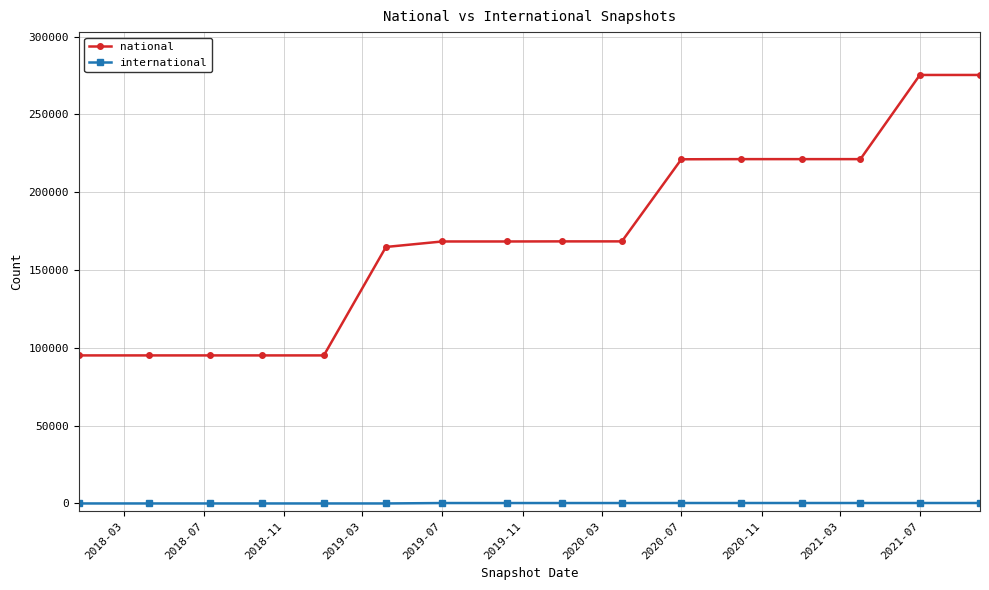

Rank the series by their maximum value, from lowest to highest.

international, national